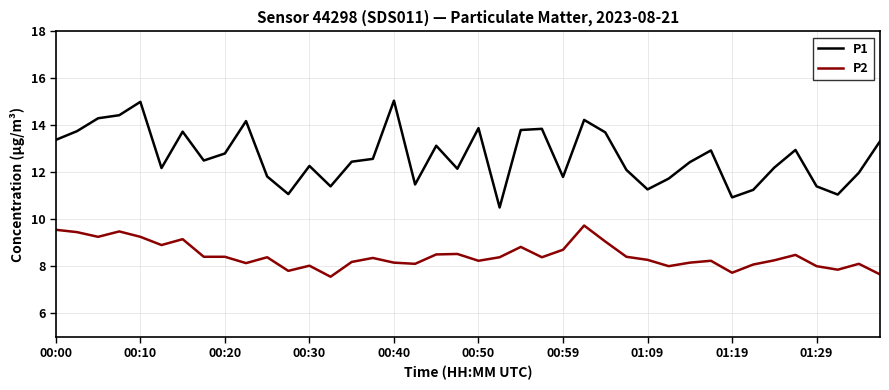

Does the chart have visible grid lines?

Yes